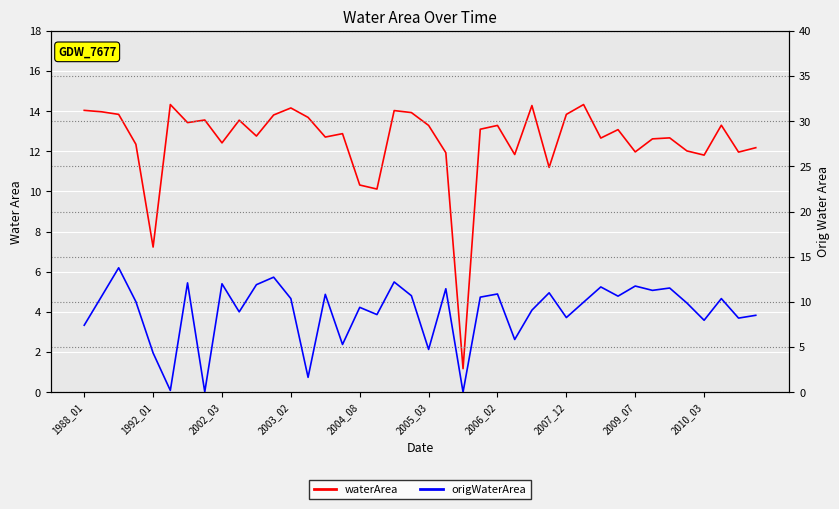

What is the label of the 30th point from the left?

29